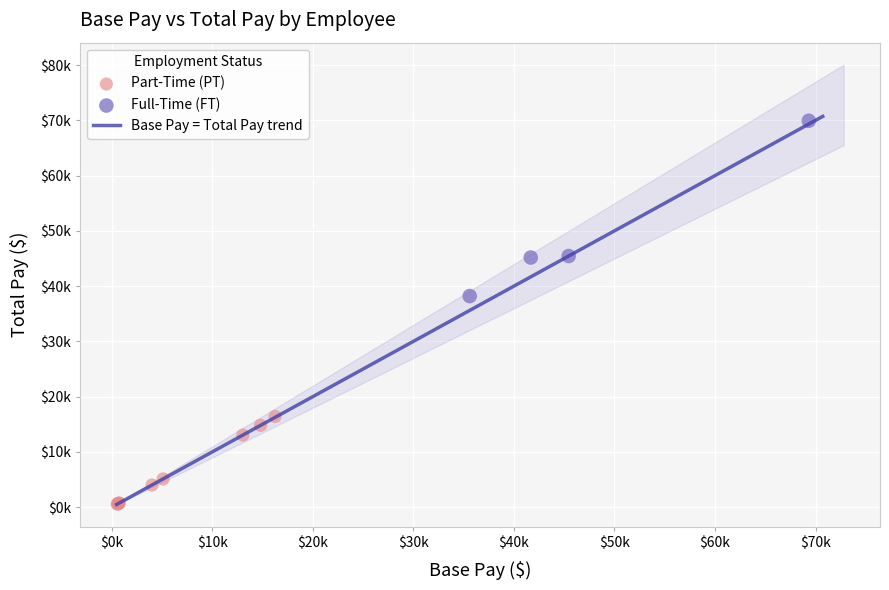

Which series contains the lowest Y value?

Part-Time (PT)